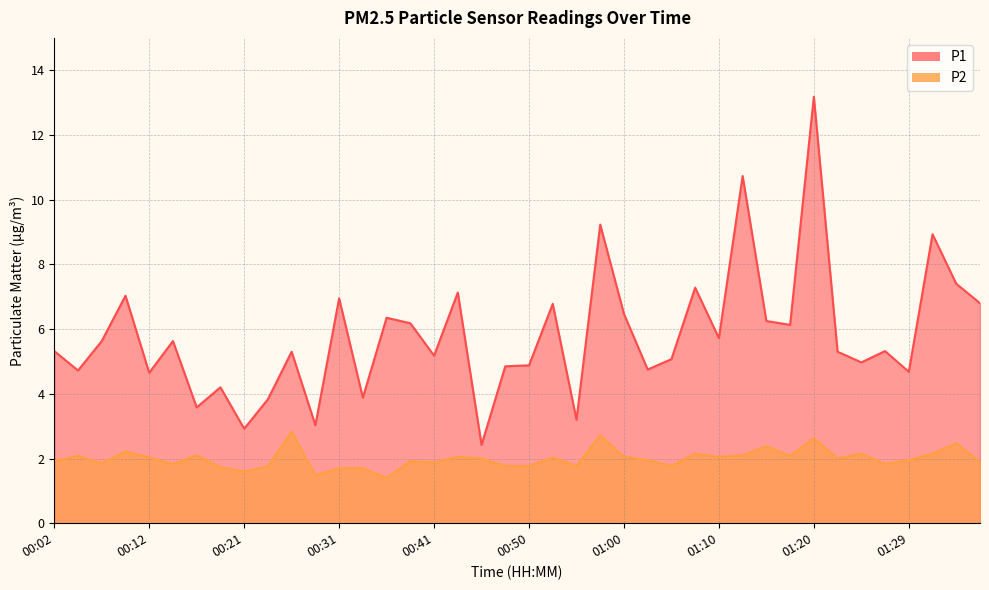

What is the approximate value of P1 at 01:22?

5.3